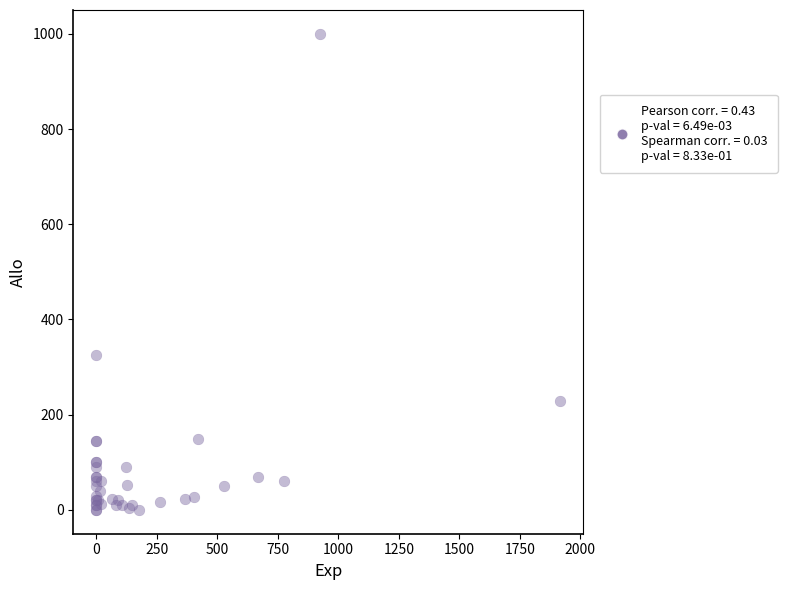

What Y value in the scatter plot is closest to 500?

325.0